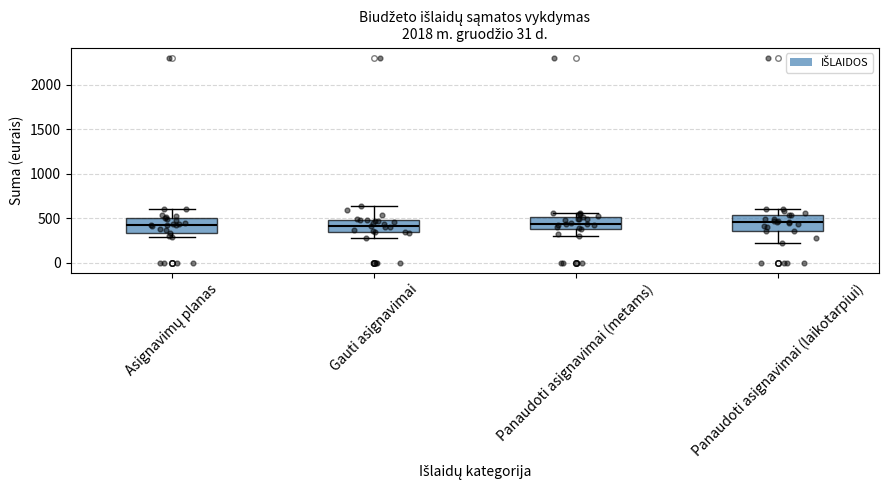

Reading left to right, read every box against the y-axis: the position of its median line, the range the box covers, and the ends of its whiskers. The values are not printed on the chart, so give them approximately, as read against the axis.

Asignavimų planas: median 400, box 350 to 500, whiskers 300 to 600
Gauti asignavimai: median 400, box 350 to 500, whiskers 300 to 650
Panaudoti asignavimai (metams): median 450, box 400 to 500, whiskers 300 to 550
Panaudoti asignavimai (laikotarpiui): median 450, box 350 to 550, whiskers 200 to 600